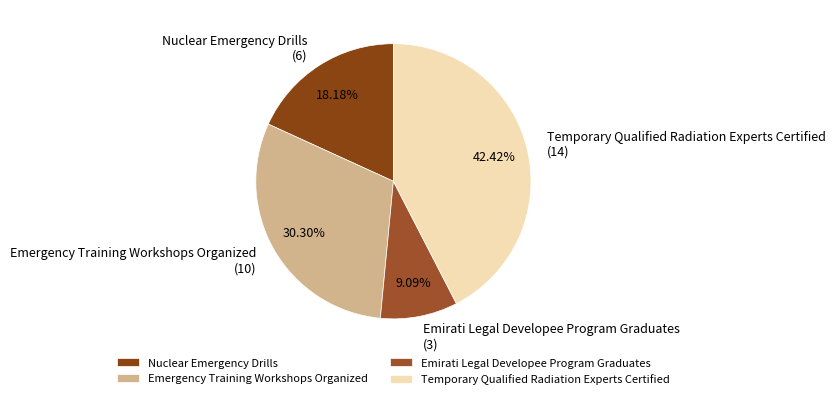

Rank the categories by value from lowest to highest.

Emirati Legal Developee Program Graduates, Nuclear Emergency Drills, Emergency Training Workshops Organized, Temporary Qualified Radiation Experts Certified